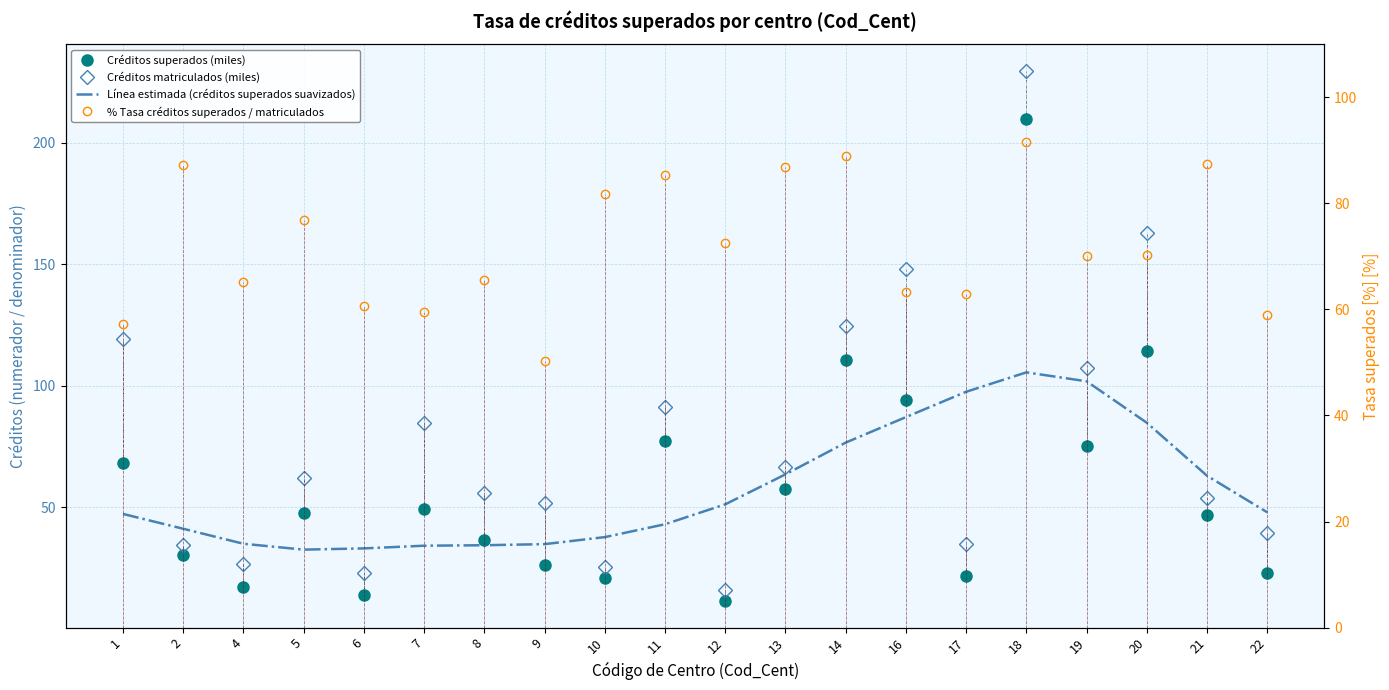

Between which two adjacent categories do % Tasa créditos superados / matriculados and Línea estimada (créditos superados suavizados) first intersect?

14 and 16